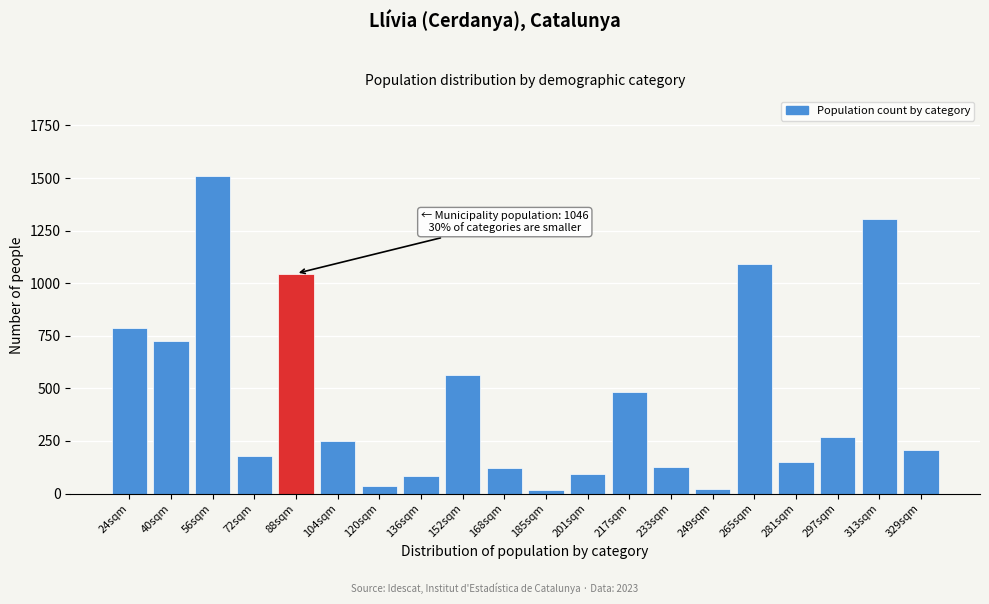

At which category does the chart reach its peak across all series?

56sqm